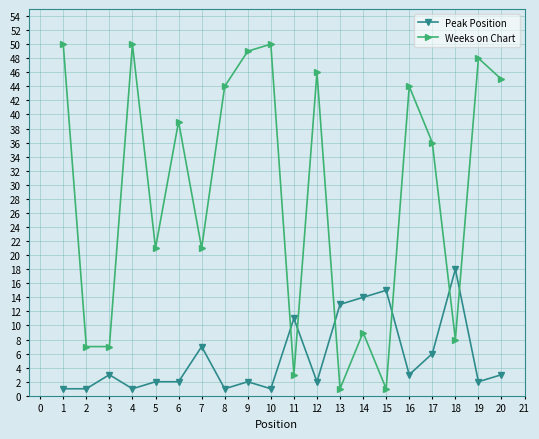

Is the value of Peak Position at 5 greater than the value of Weeks on Chart at 20?

No